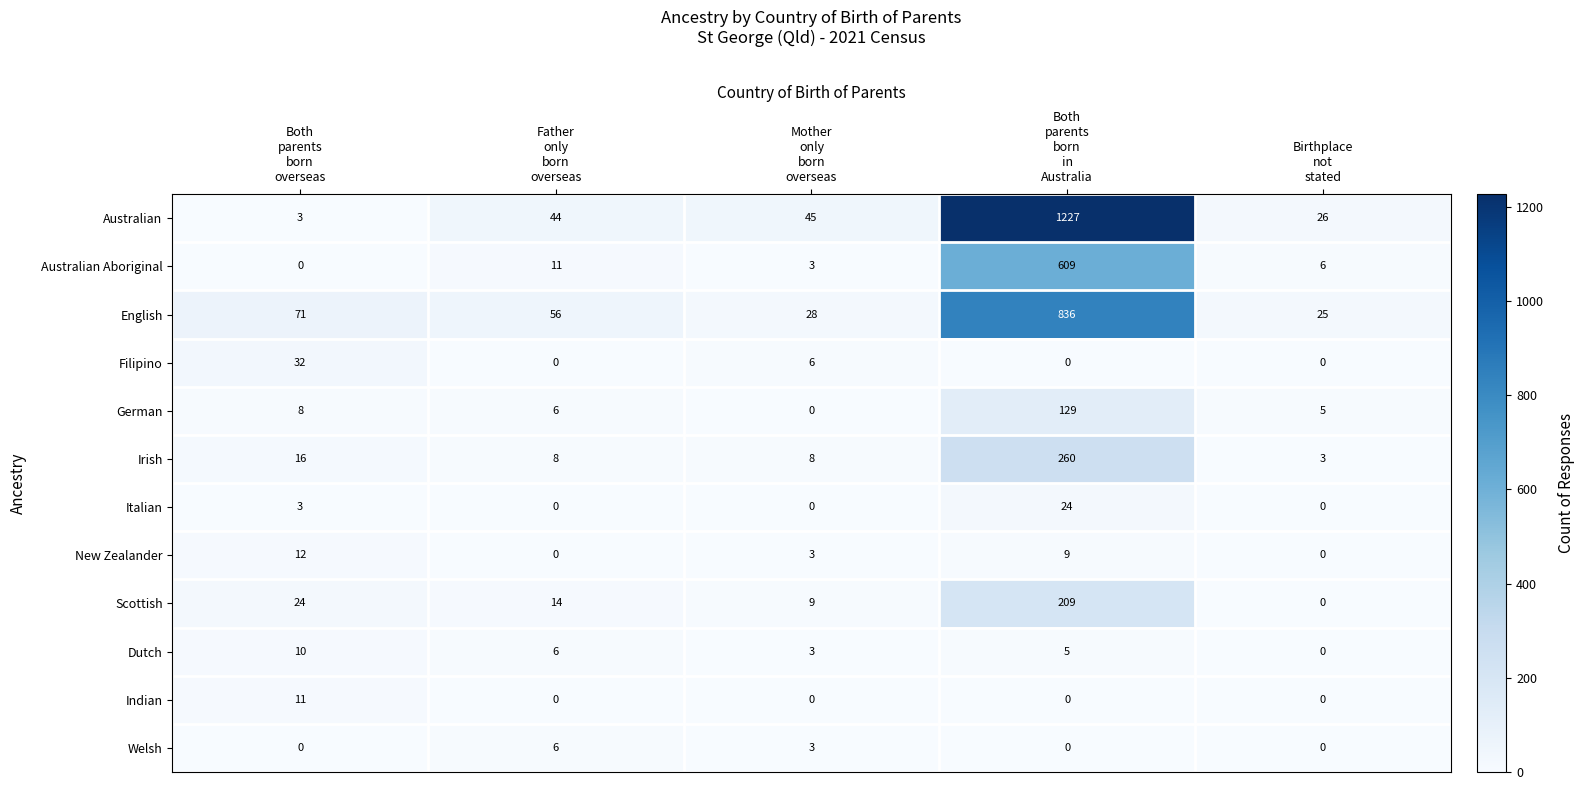

Between Father
only
born
overseas and Birthplace
not
stated, which series saw the biggest shift?

English